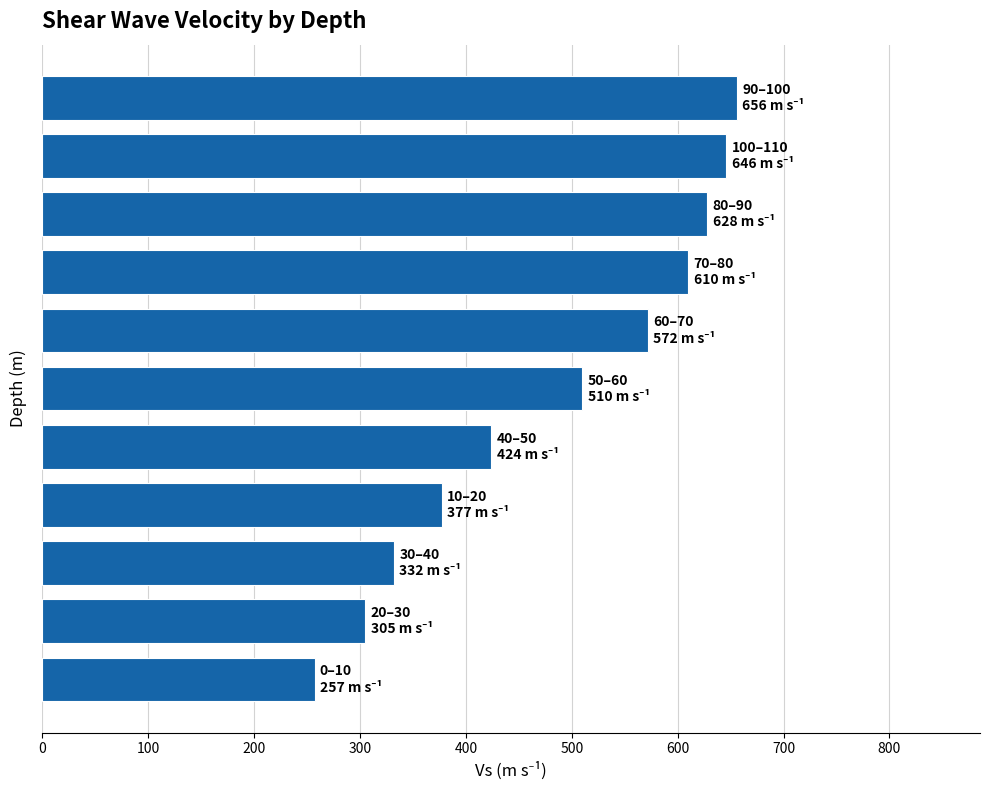

Reading bottom to top, what are all the values shown in this chart?

257	305	332	377	424	510	572	610	628	646	656